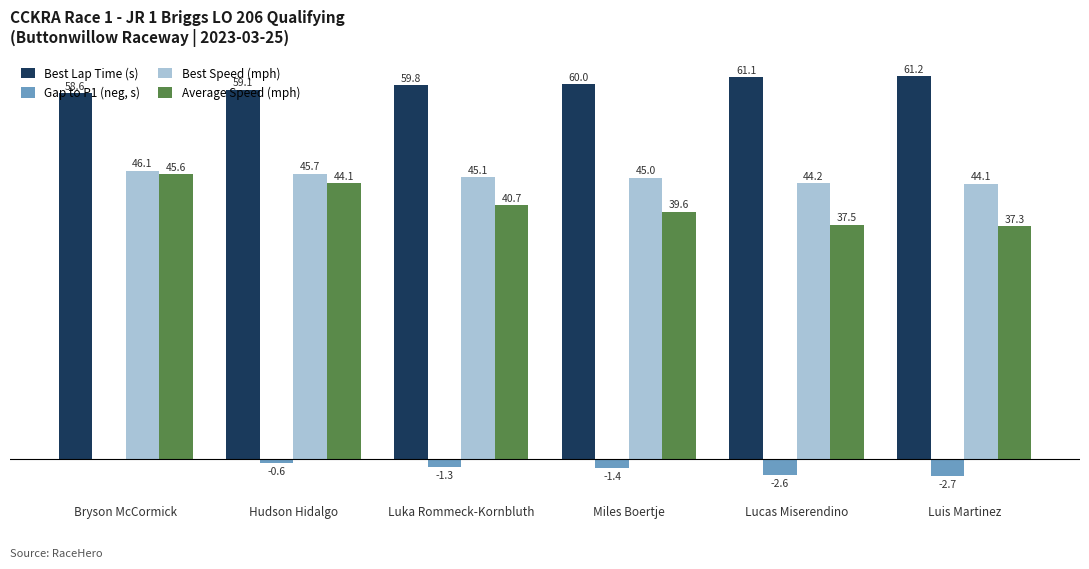

Which series has the largest total across all categories?

Best Lap Time (s)